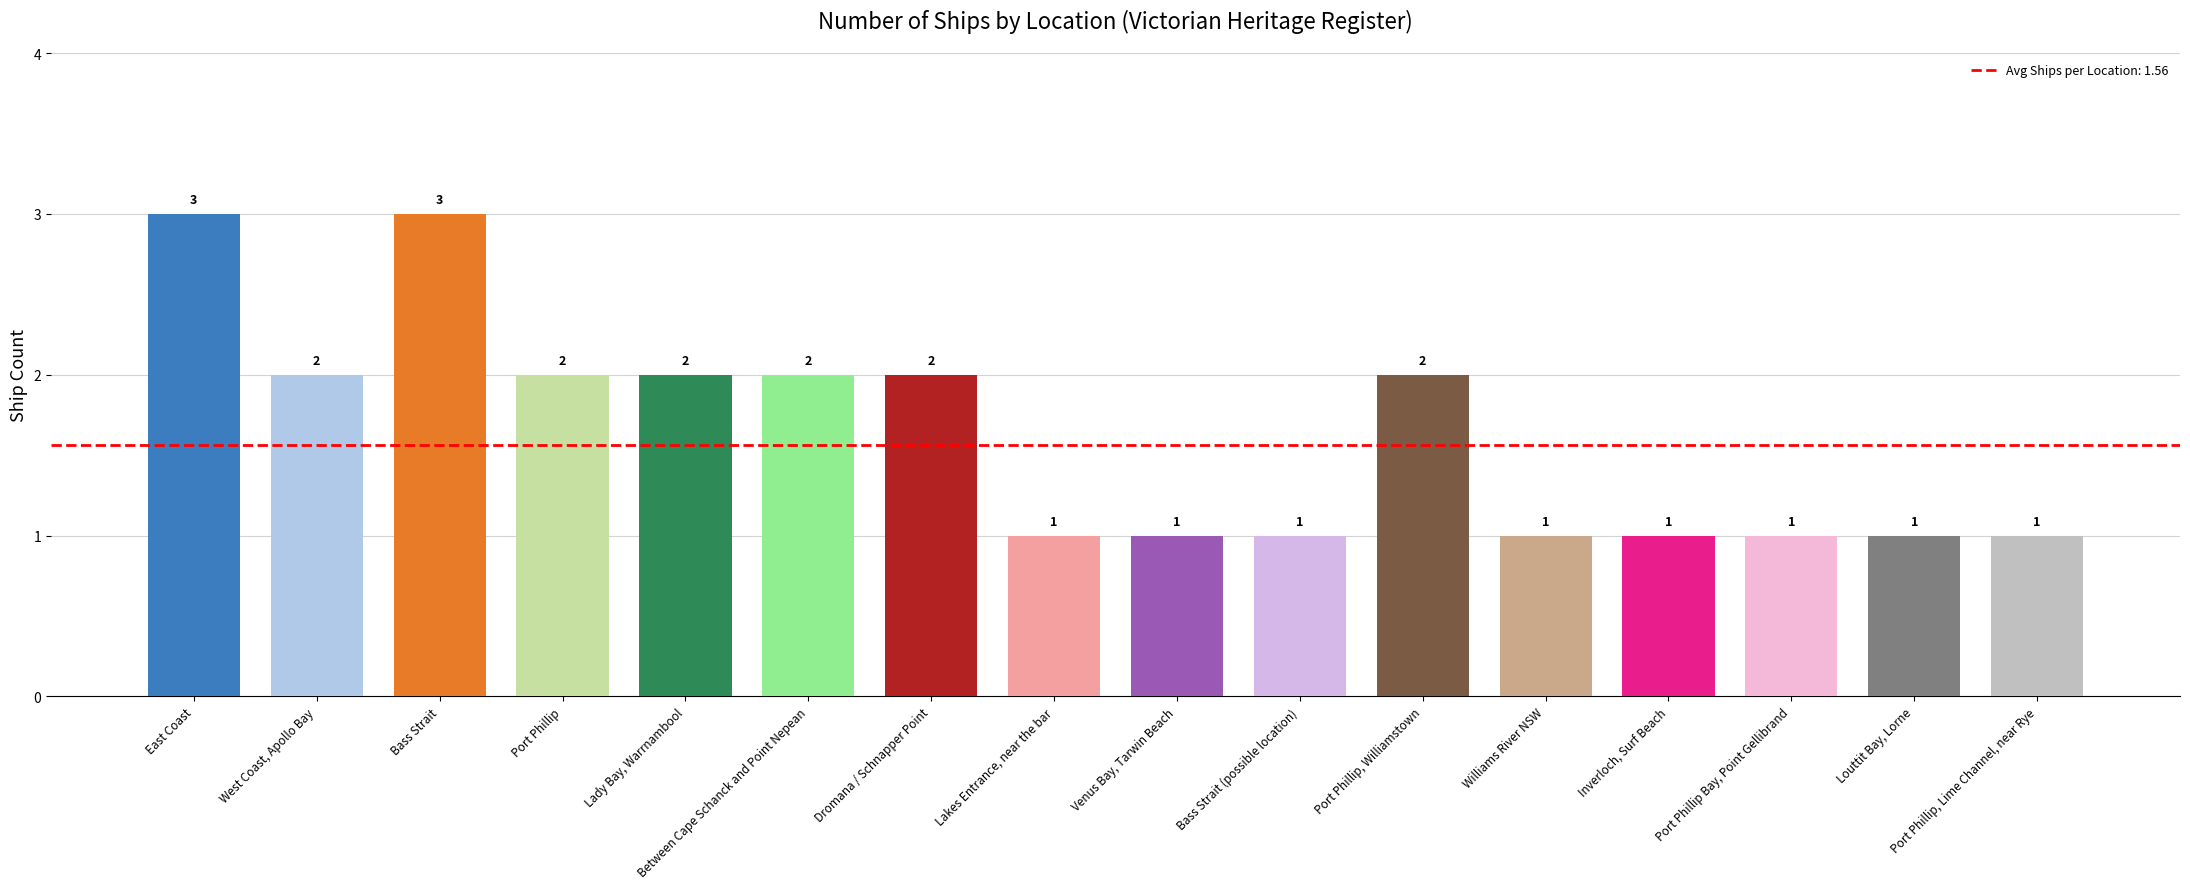

What is the average value?

2